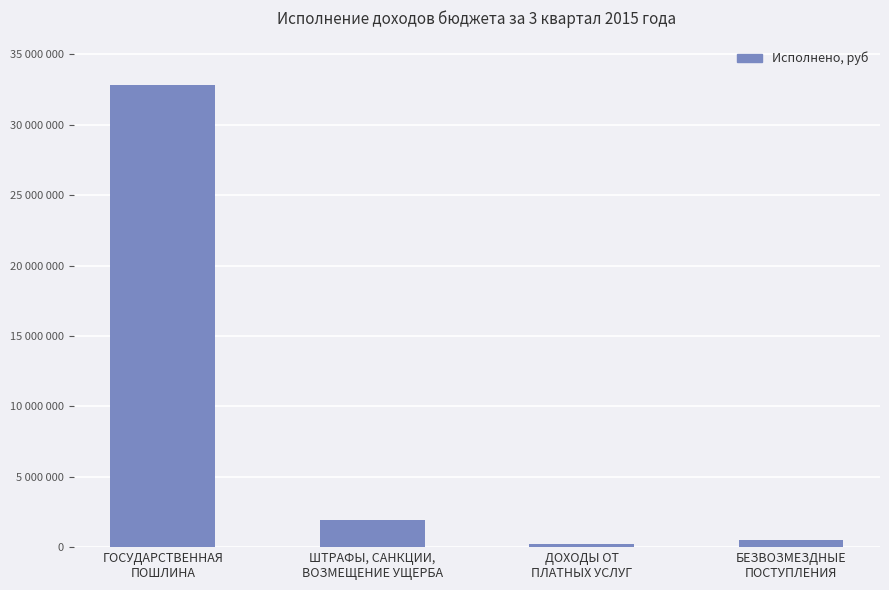

Between ГОСУДАРСТВЕННАЯ
ПОШЛИНА and БЕЗВОЗМЕЗДНЫЕ
ПОСТУПЛЕНИЯ, which is larger?

ГОСУДАРСТВЕННАЯ
ПОШЛИНА